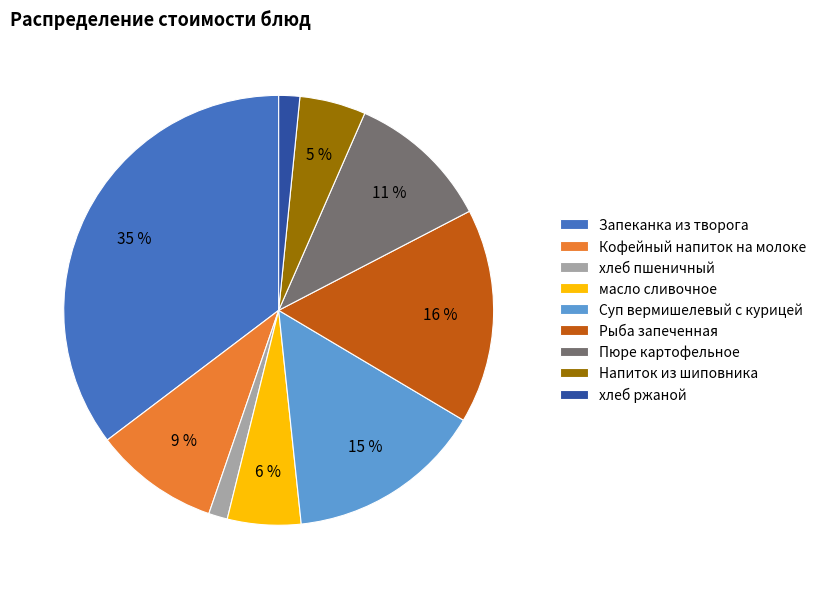

Which has a higher value, масло сливочное or Напиток из шиповника?

масло сливочное